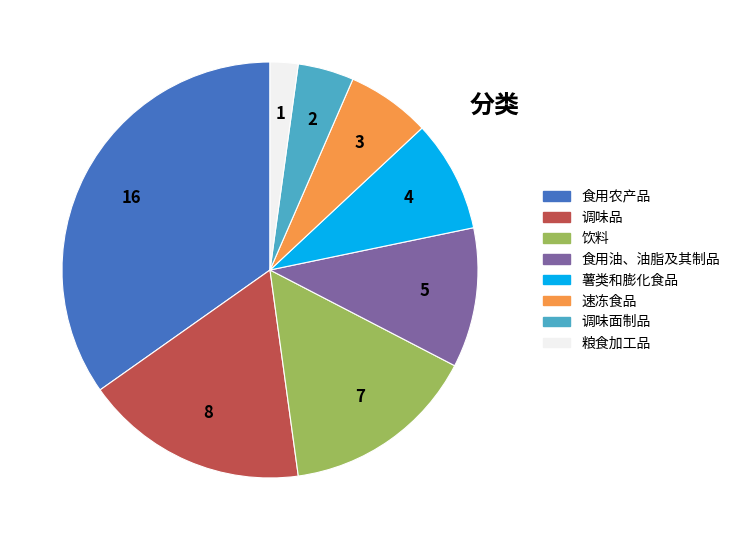

Which category has the smallest portion of the pie?

粮食加工品